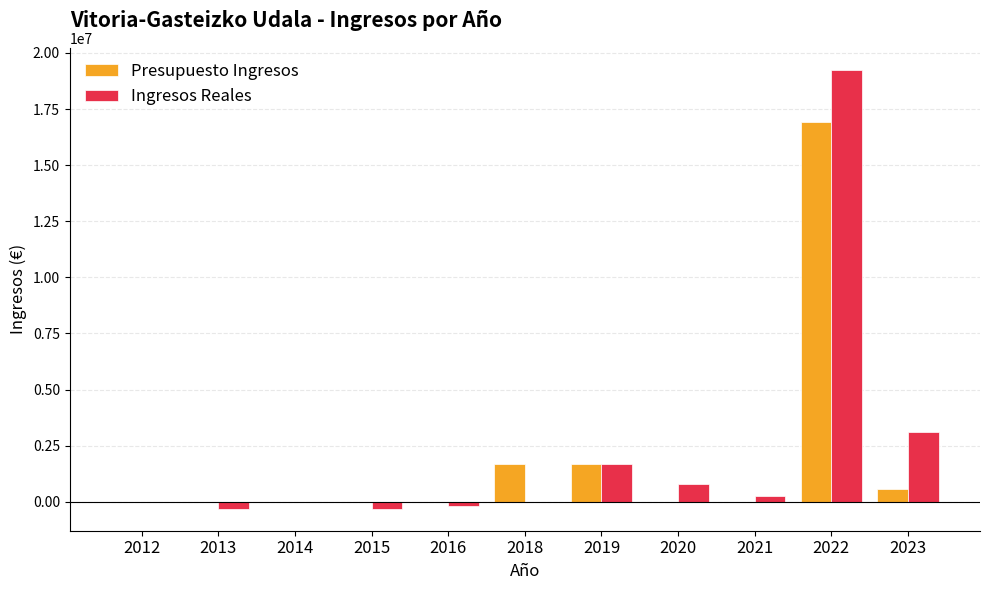

How many data points does each series have?

11